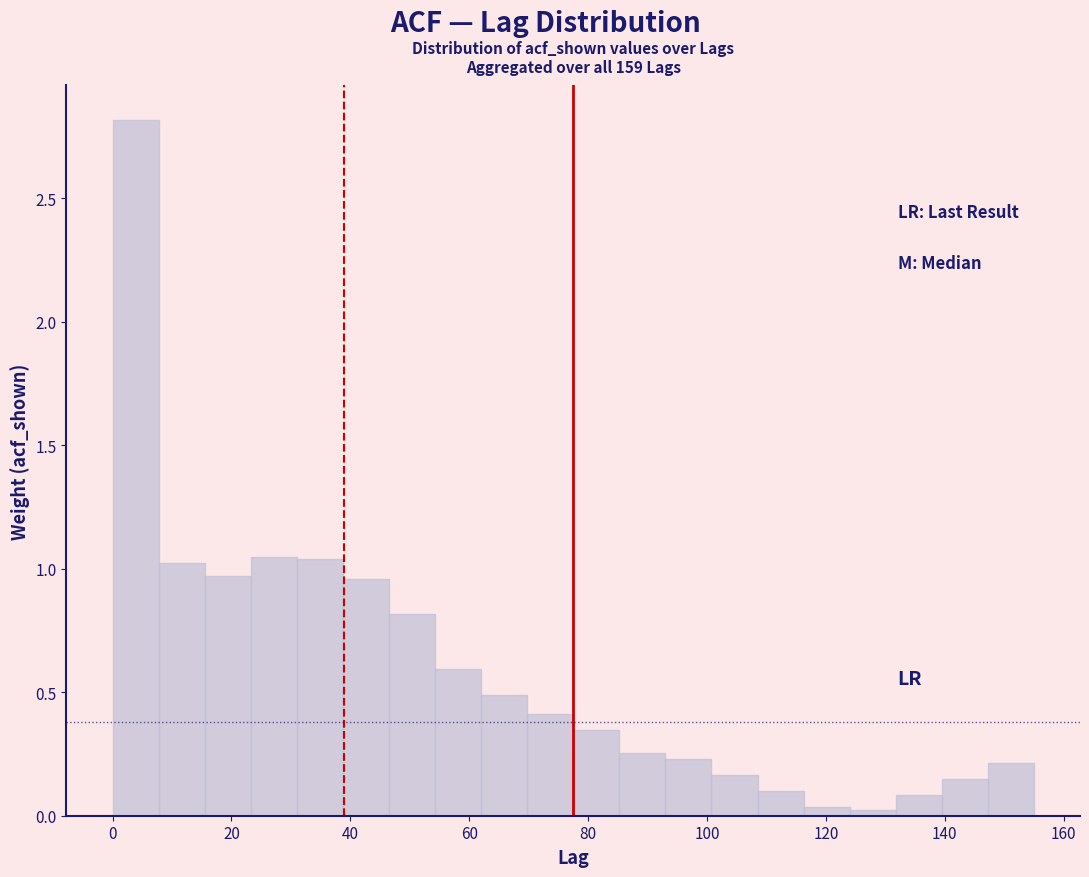

Read against the x-axis, roughly where is the centre of the tallest bar?

4